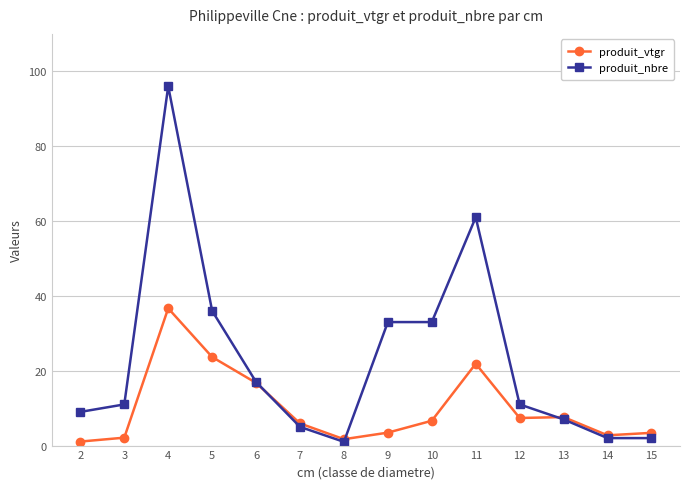

What are all the series names shown in the legend?

produit_vtgr, produit_nbre